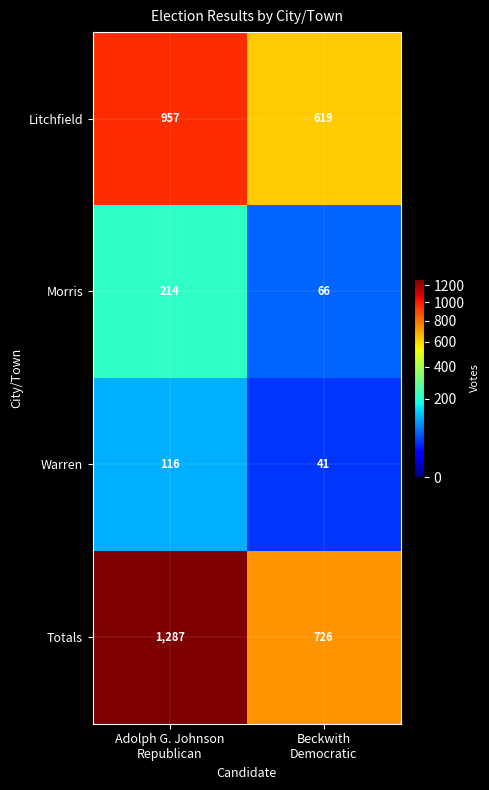

What is the difference between the highest and lowest values at Beckwith
Democratic?

685